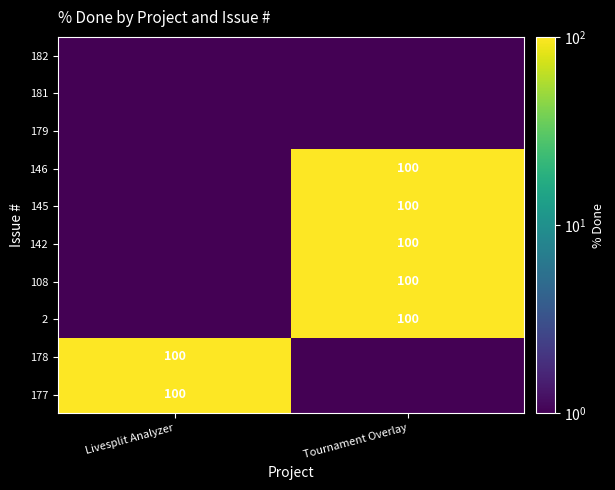

The 146 series shows 100.0 at Tournament Overlay. True or false?

True